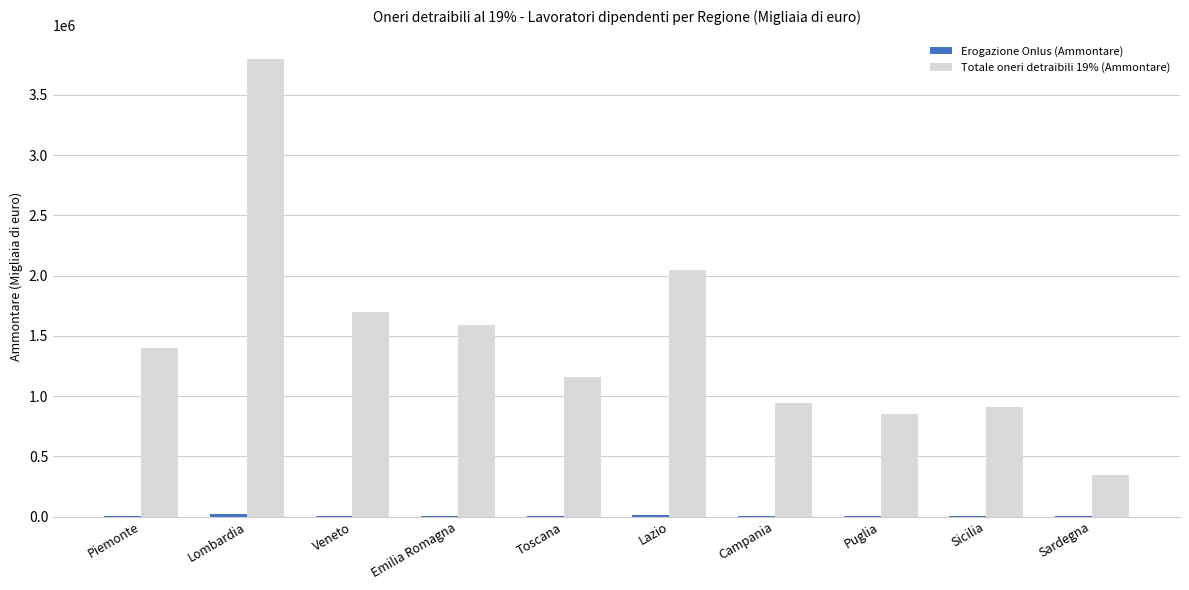

How many distinct data groups are displayed?

2